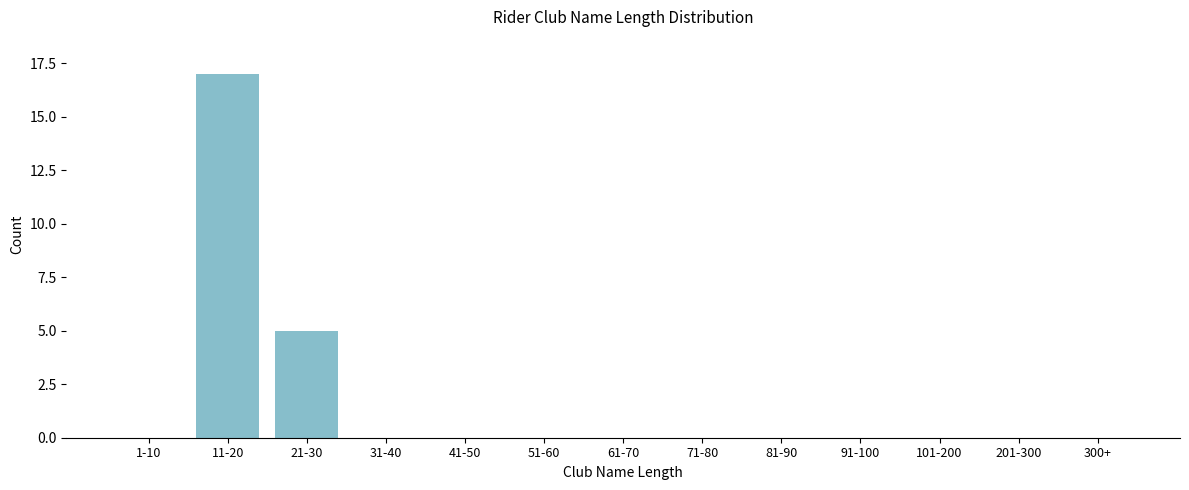

Reading right to left, what are all the values shown in this chart?

300+=0	201-300=0	101-200=0	91-100=0	81-90=0	71-80=0	61-70=0	51-60=0	41-50=0	31-40=0	21-30=5	11-20=17	1-10=0